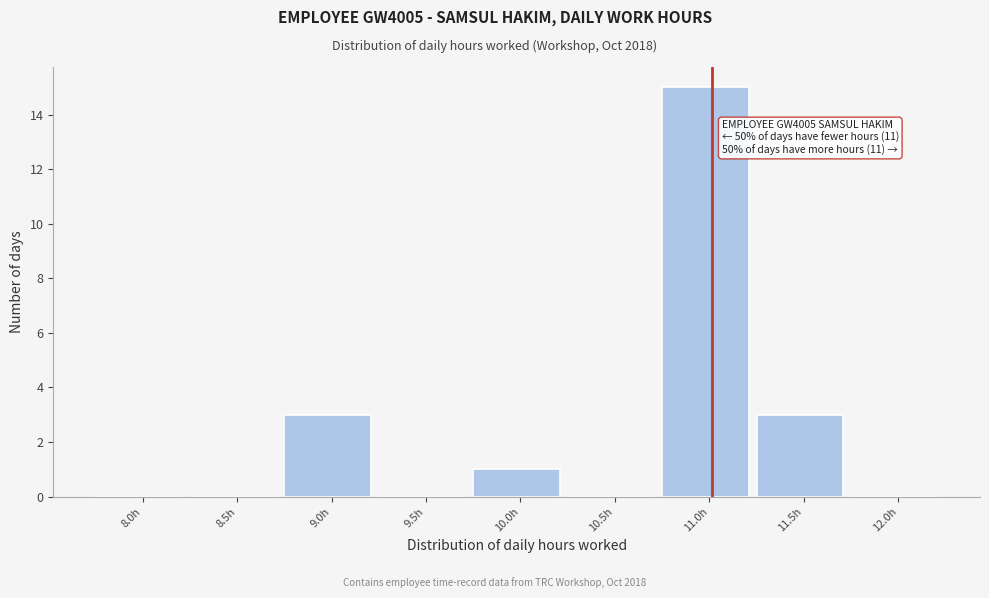

Reading left to right, list all the values displayed in this chart.

8.0h=0	8.5h=0	9.0h=3	9.5h=0	10.0h=1	10.5h=0	11.0h=15	11.5h=3	12.0h=0